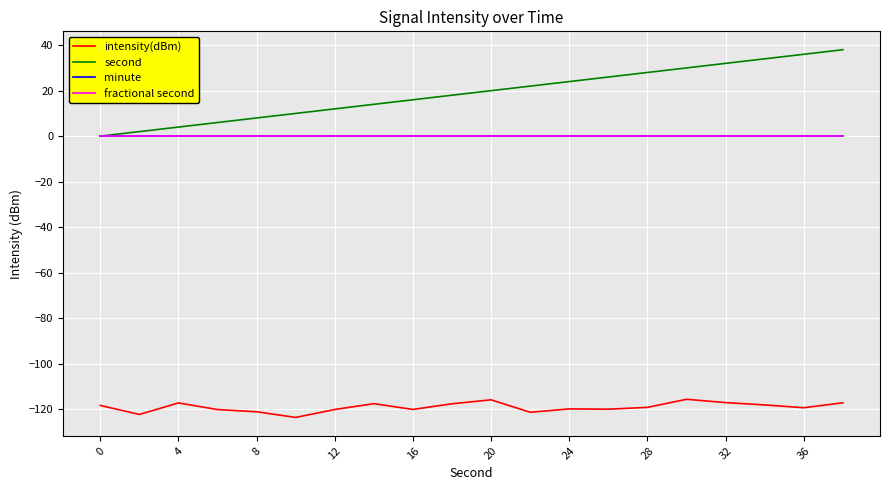

True or false: fractional second and intensity(dBm) cross at least once.

False